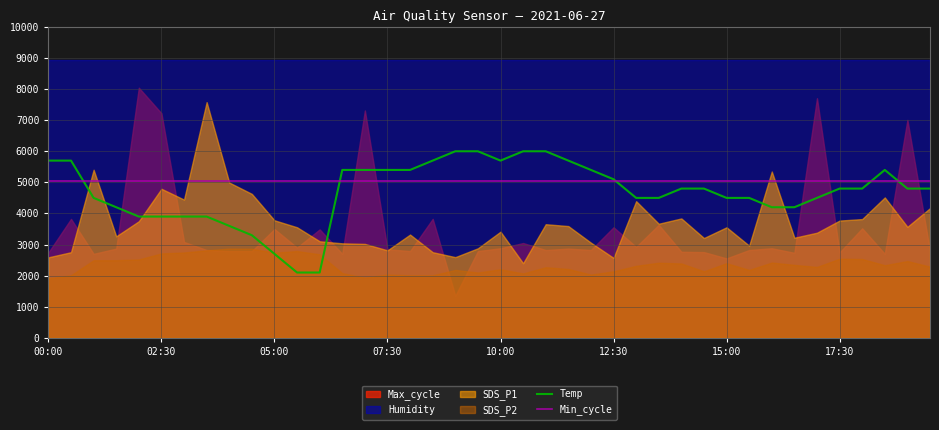

How many data points in Temp are less than 4800?

18